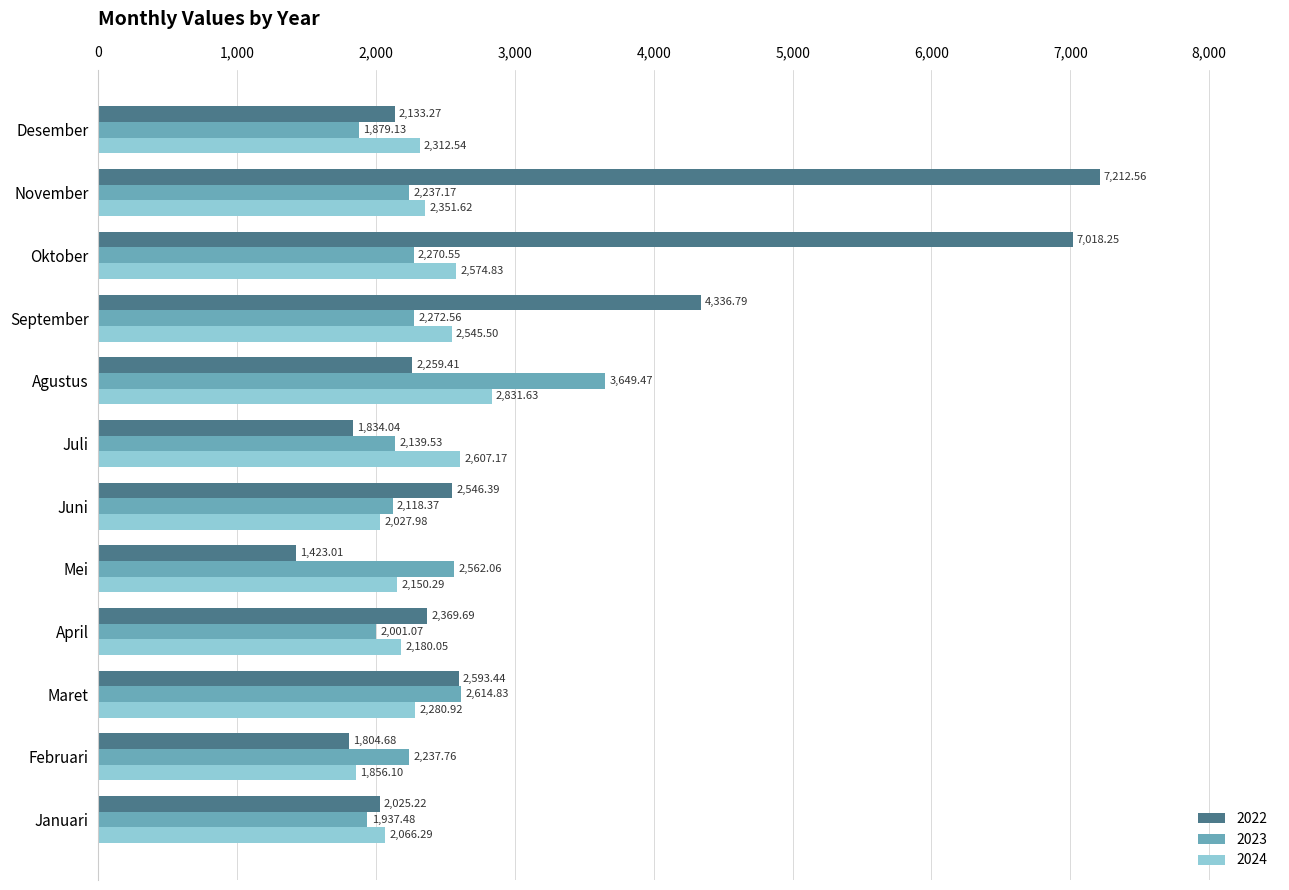

Between Januari and Mei, which series saw the biggest shift?

2023